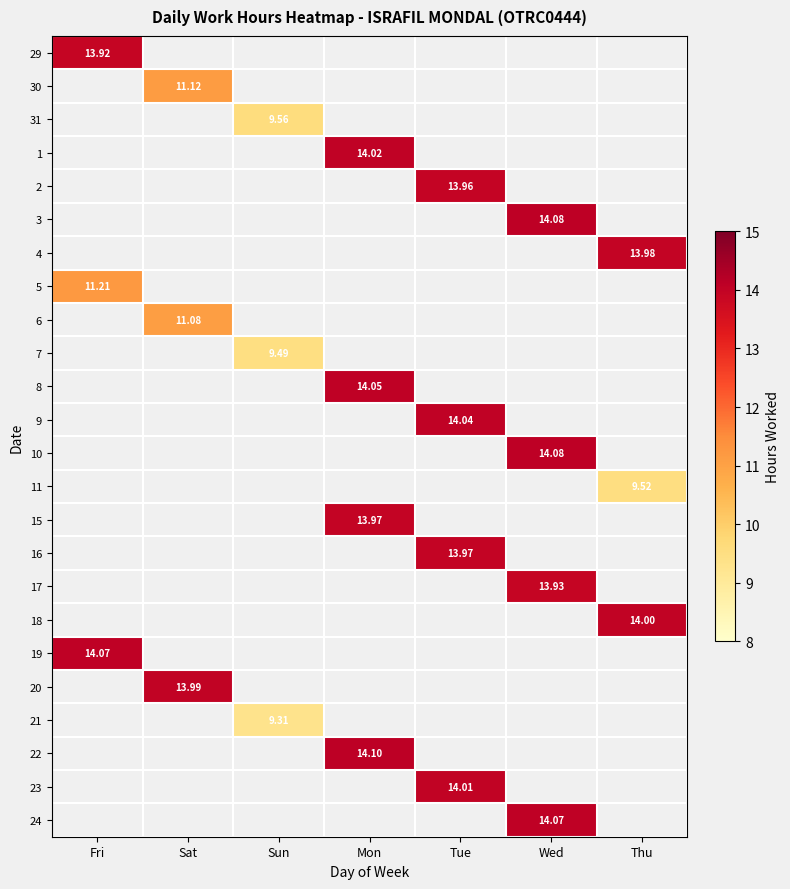

What is the greatest value displayed?

14.1